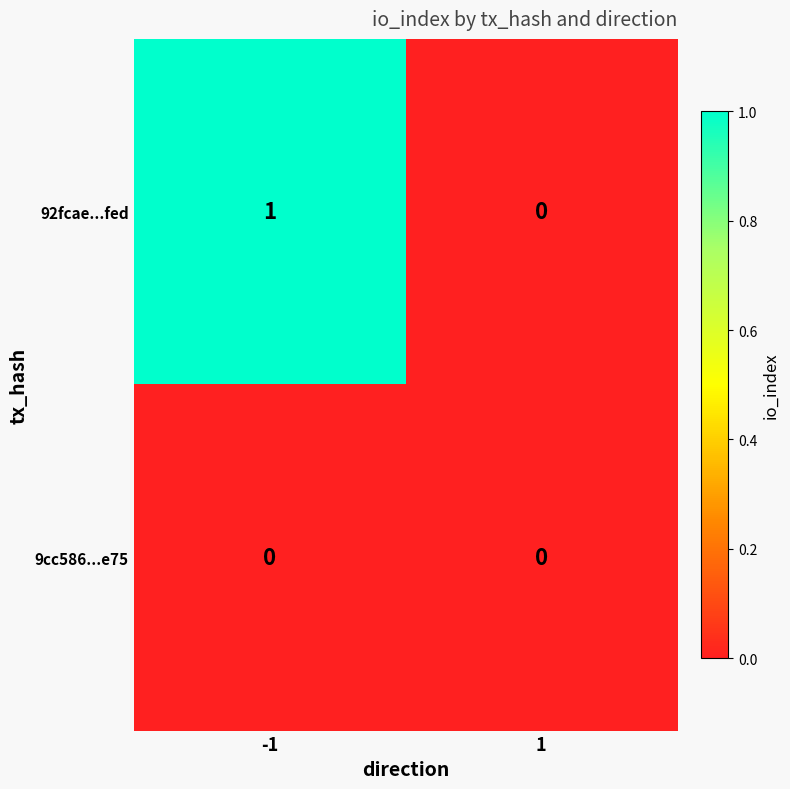

Rank the series by their maximum value, from highest to lowest.

92fcae...fed, 9cc586...e75